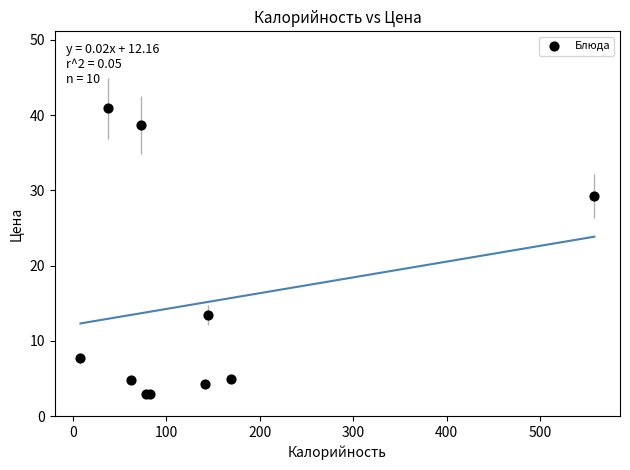

What Y value in the scatter plot is closest to 21?

13.5